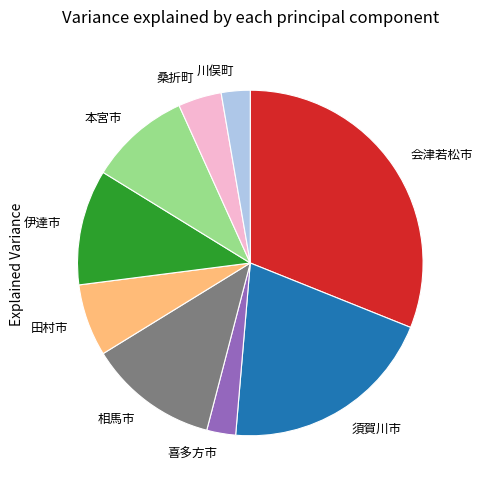

Does 喜多方市 represent more than half of the total?

No